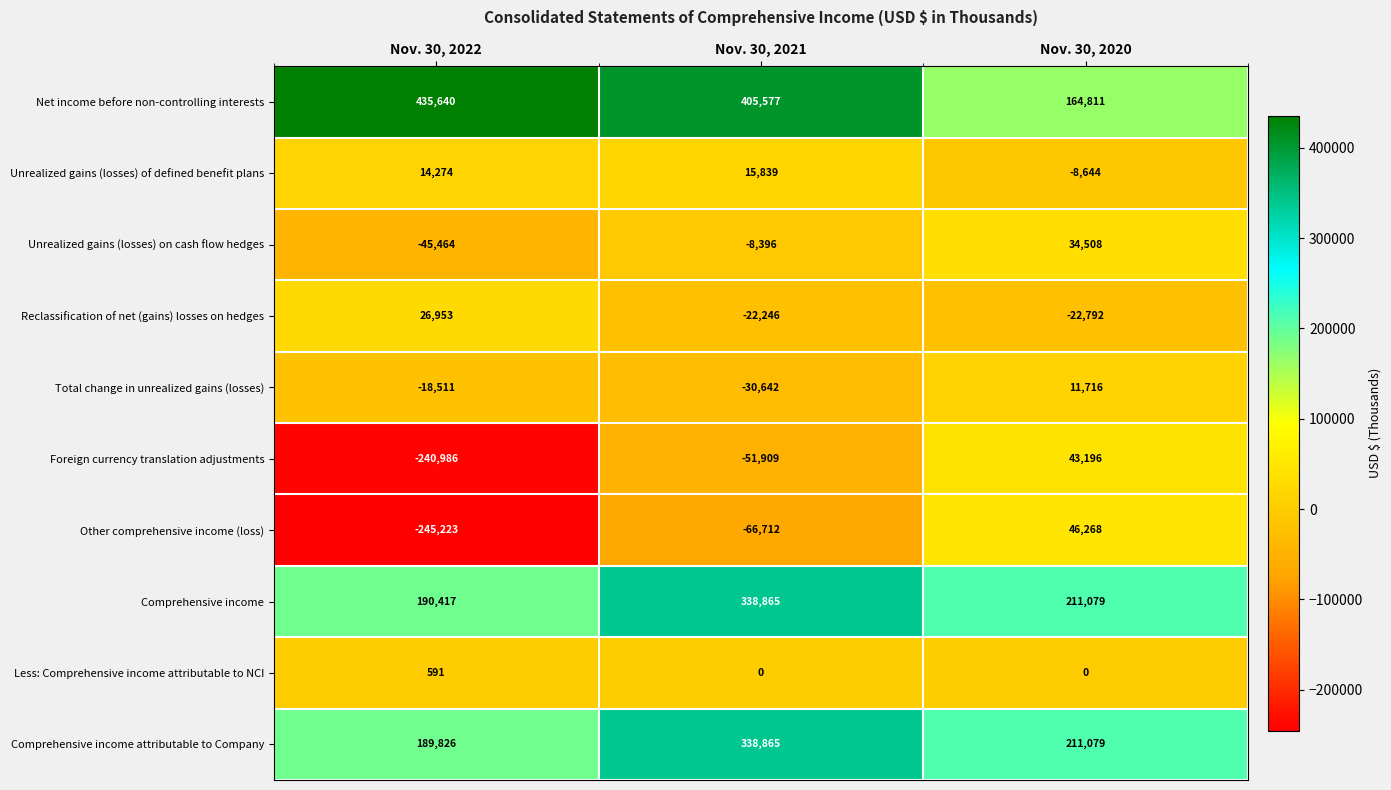

What is the difference between the highest and lowest values at Nov. 30, 2021?

472289